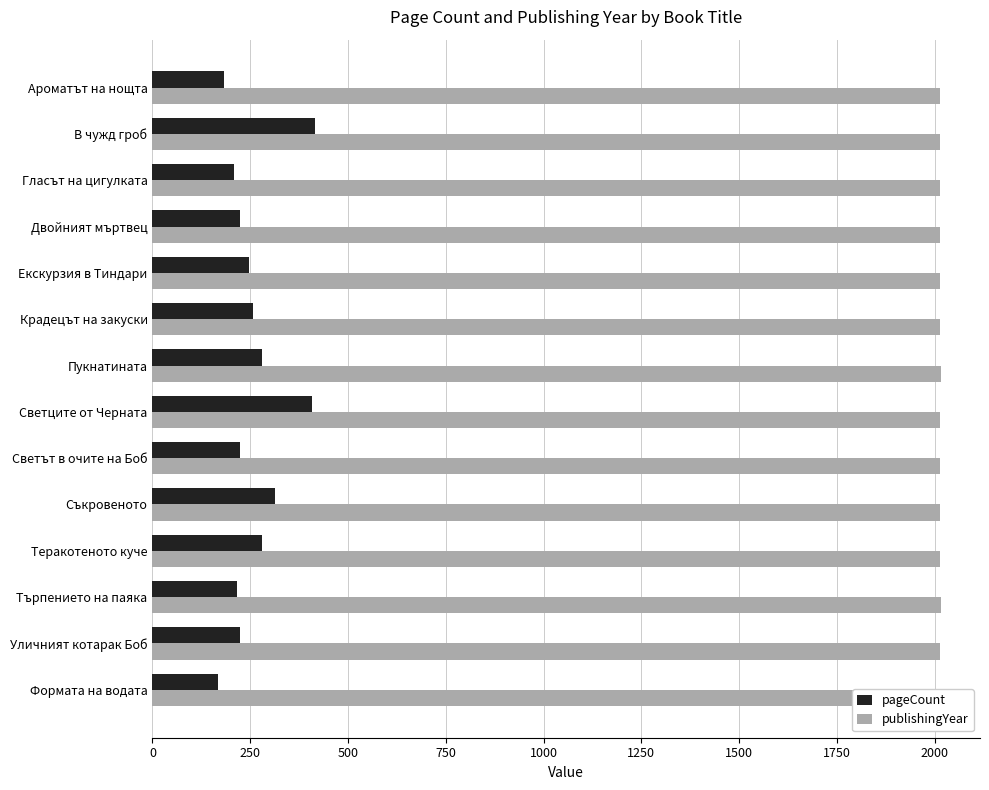

Reading right to left, what are all the values shown in this chart?

pageCount: 184	416	208	224	248	256	280	408	224	312	280	216	224	168
publishingYear: 2014	2013	2014	2014	2014	2013	2015	2014	2013	2014	2013	2015	2013	2013